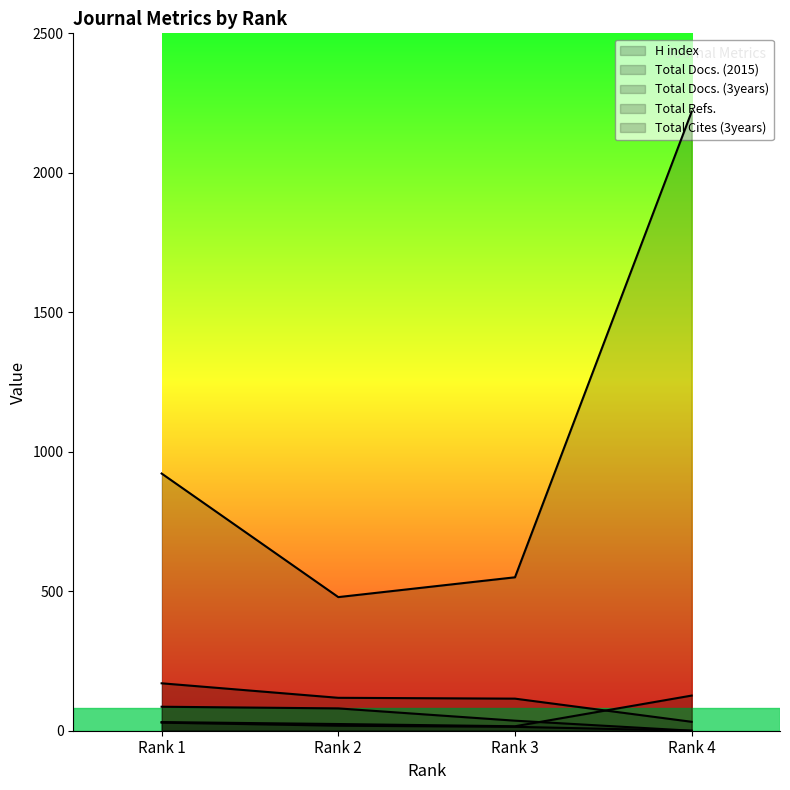

True or false: Total Refs. has more than 0 points higher than both neighbors.

False